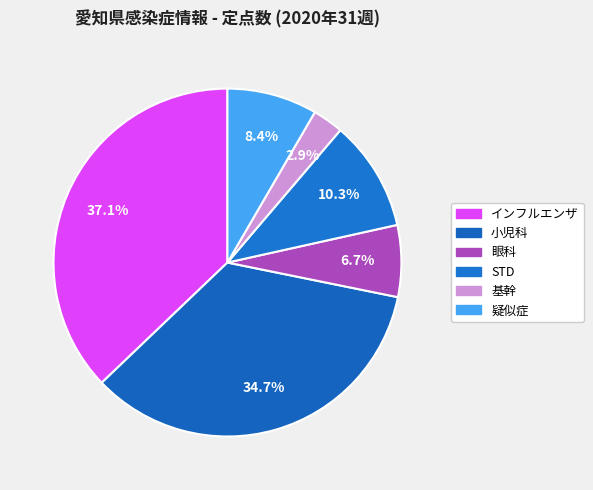

To the nearest percent, what portion does 基幹 represent?

3%